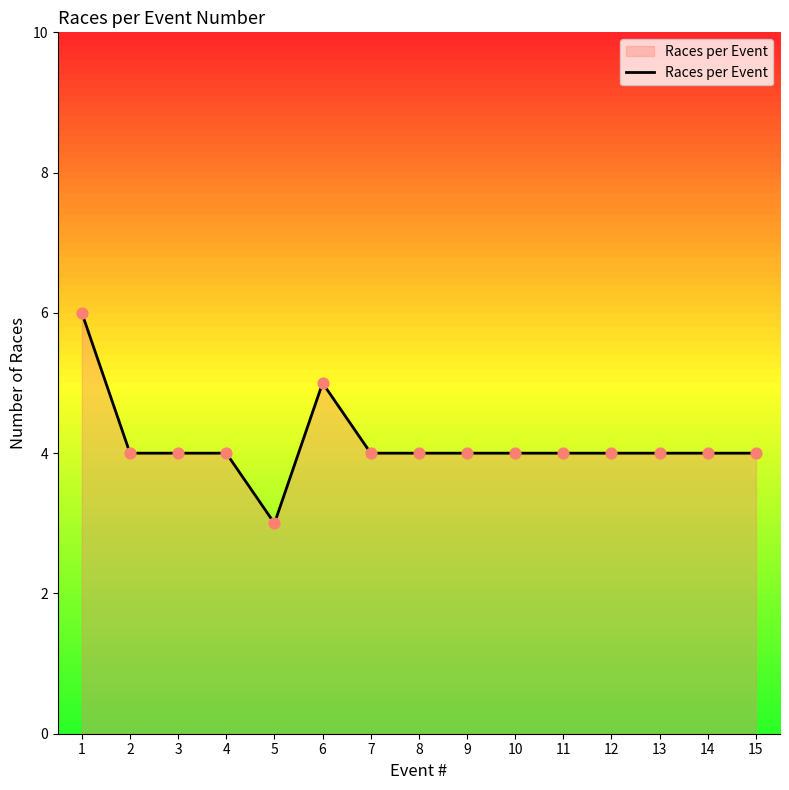

Approximately how many times larger is the value at 1 compared to 10?

1.5